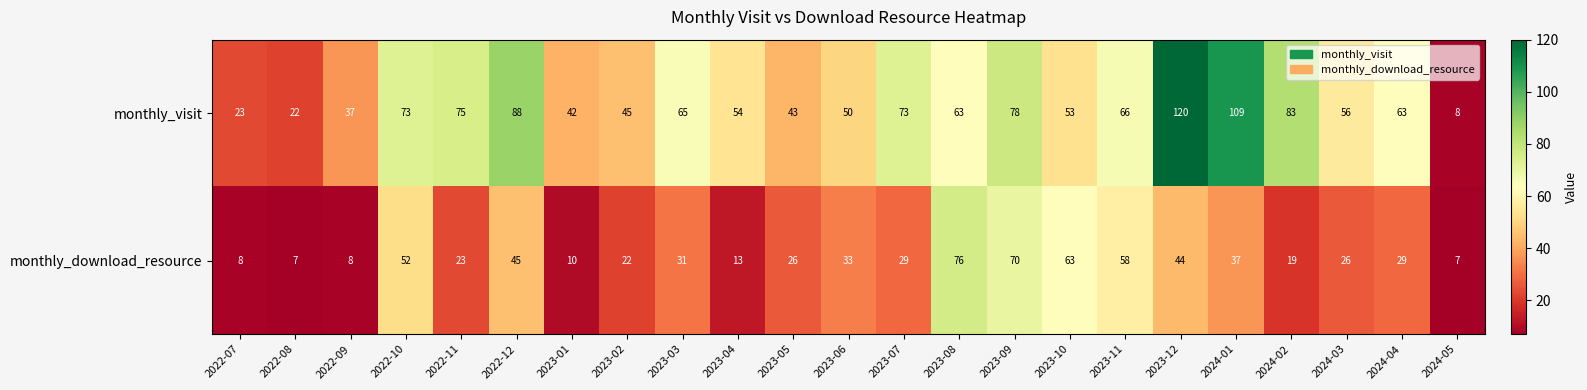

Rank the series at 2023-08 from highest to lowest value.

monthly_download_resource, monthly_visit